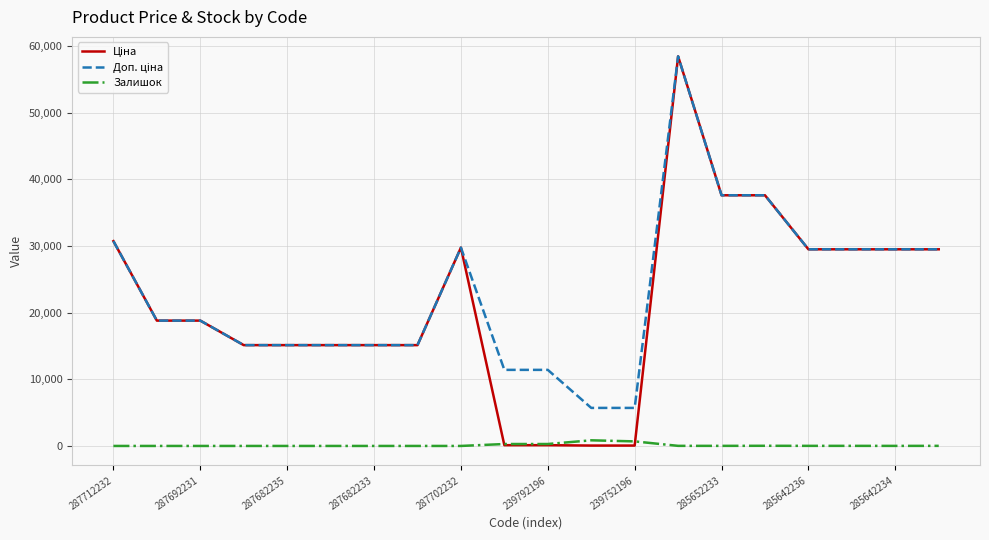

What is the greatest value displayed?

58426.5